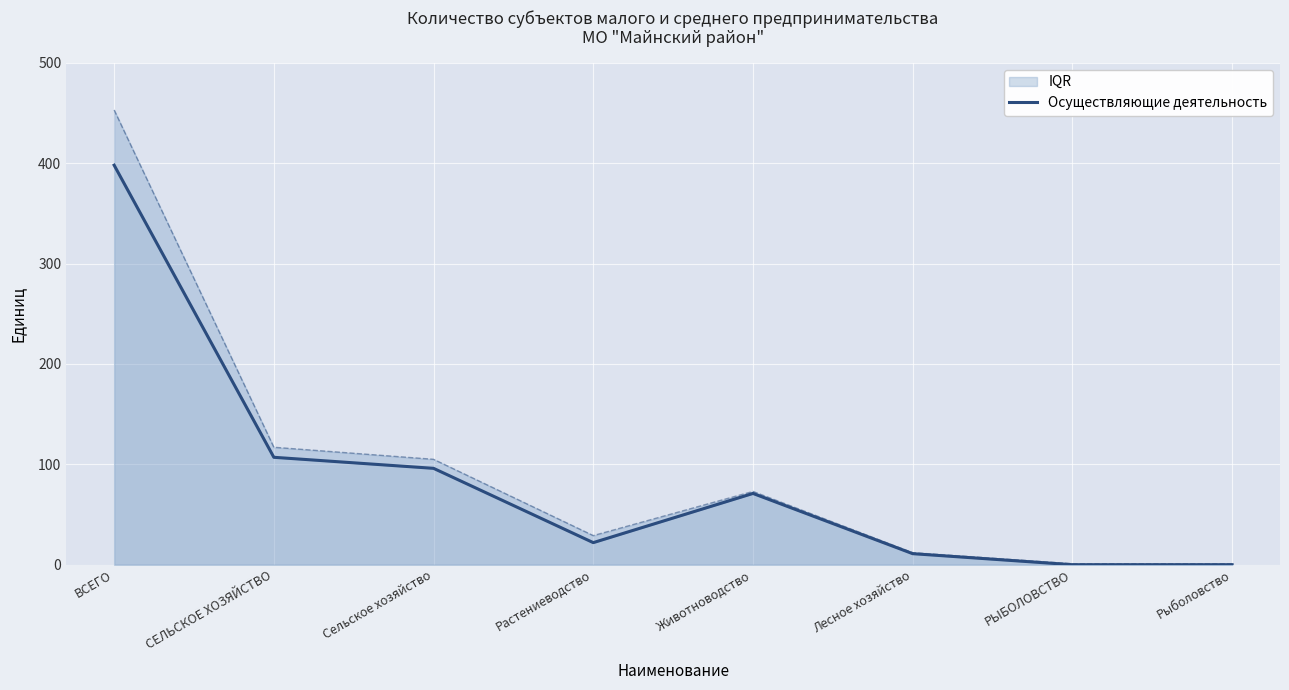

Approximately how many times larger is the value at ВСЕГО compared to Лесное хозяйство?

36.2